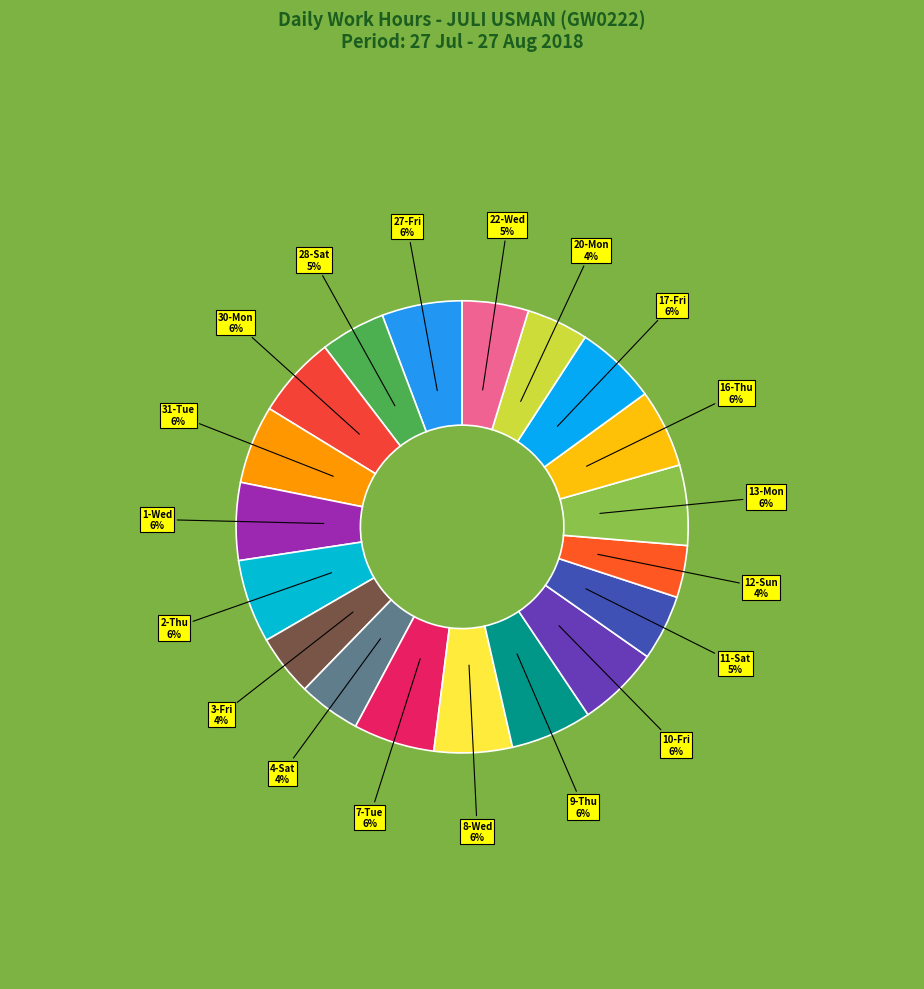

The 7-Tue slice represents 1% of the pie. True or false?

False